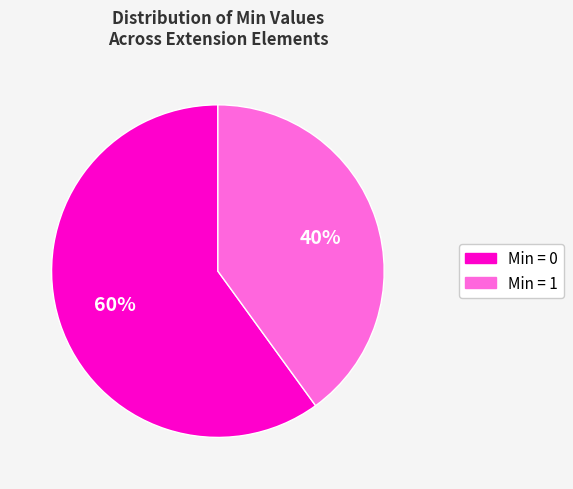

Is there a majority slice in this chart?

Yes